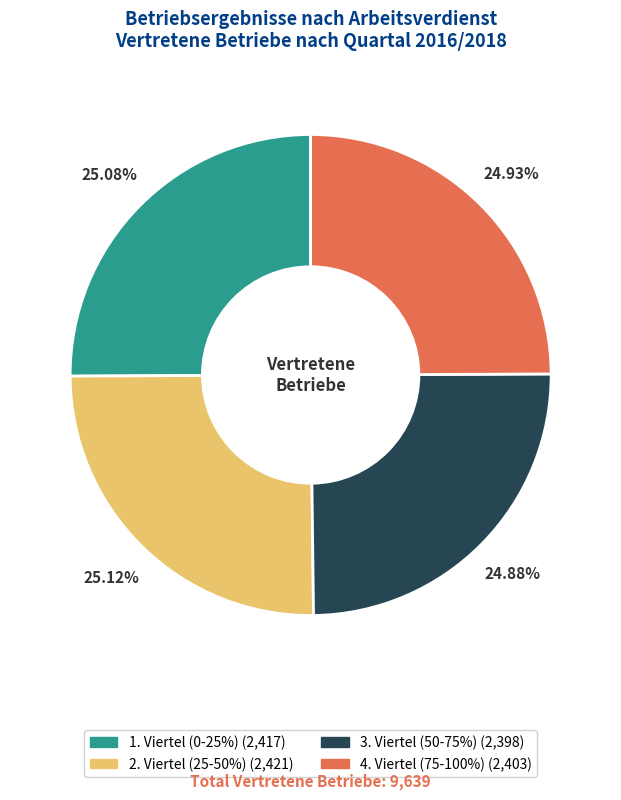

How much of the chart is everything except 1. Viertel (0-25%)?

74.9%